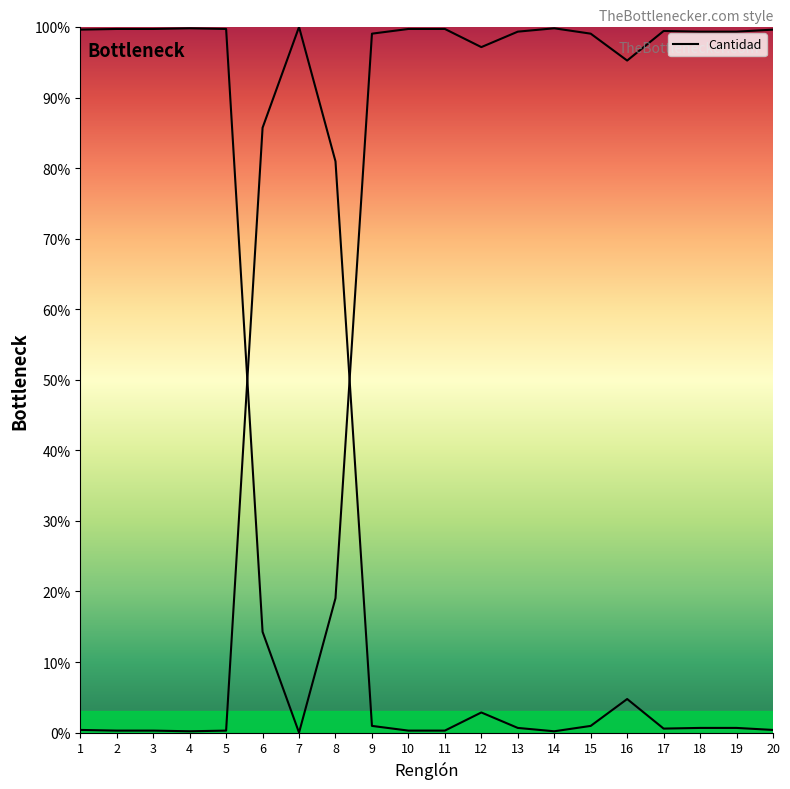

What is the greatest value displayed?

100.0